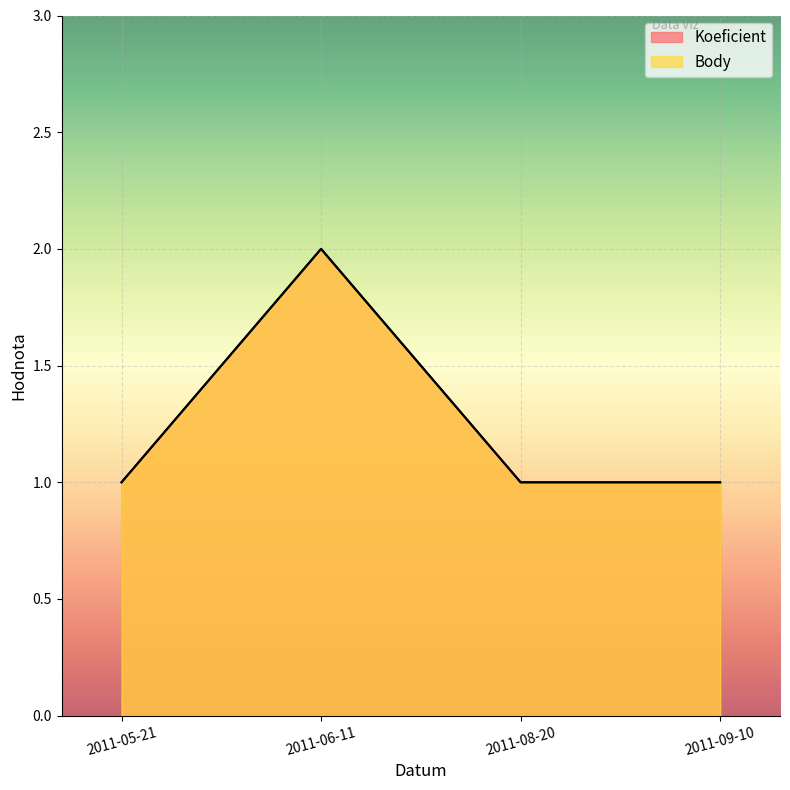

Reading left to right, list all the values displayed in this chart.

Koeficient: 2011-05-21=1	2011-06-11=2	2011-08-20=1	2011-09-10=1
Body: 2011-05-21=1	2011-06-11=2	2011-08-20=1	2011-09-10=1